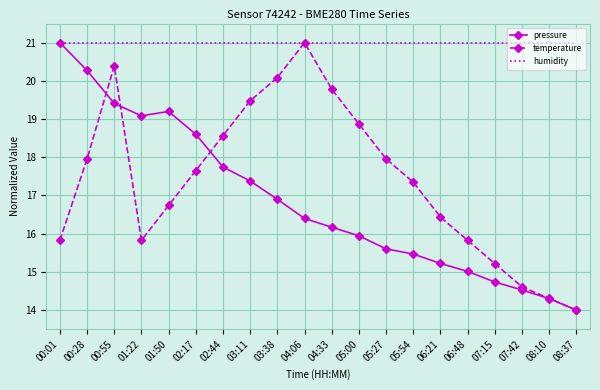

How many distinct data groups are displayed?

3